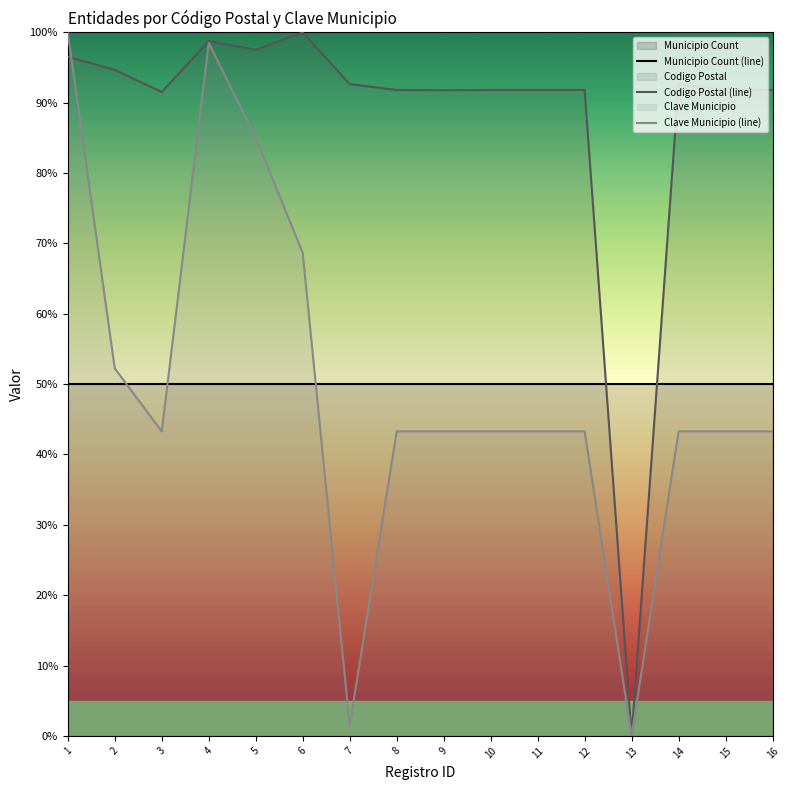

Which series has the widest spread of values?

Codigo Postal (line)